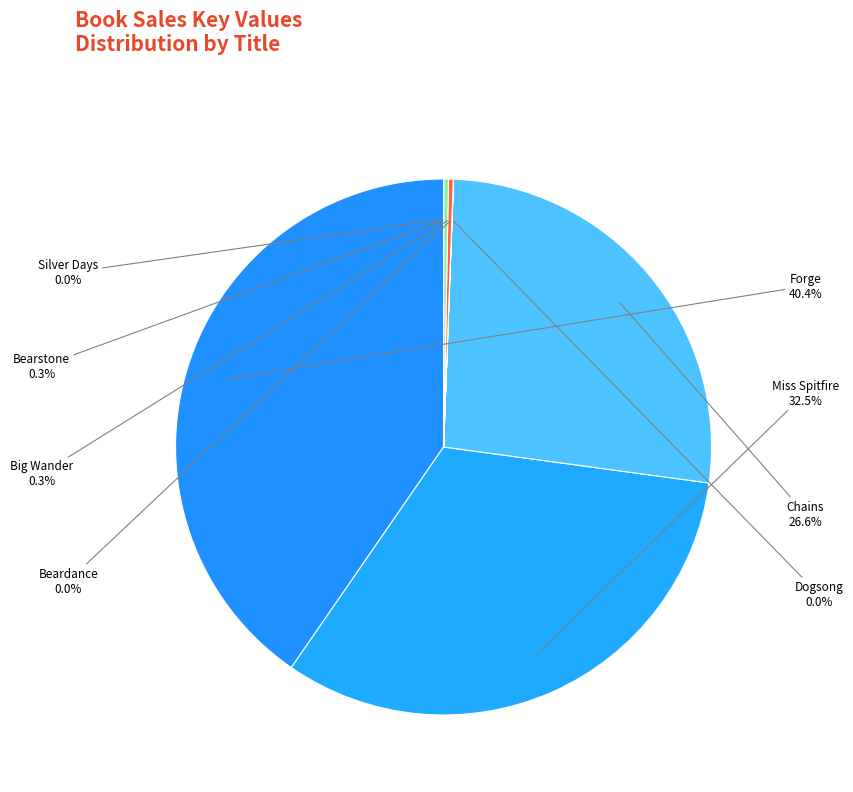

Does Forge represent more than half of the total?

No